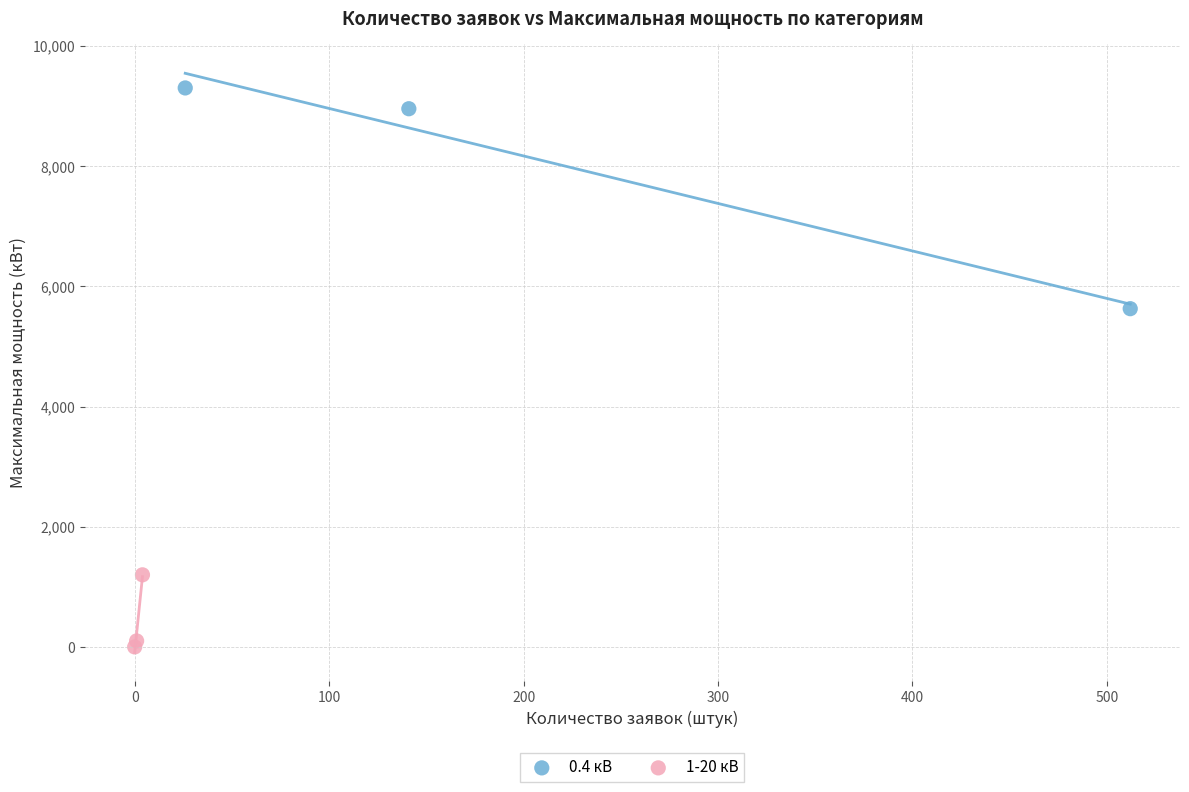

Which series reaches the maximum Y coordinate?

0.4 кВ